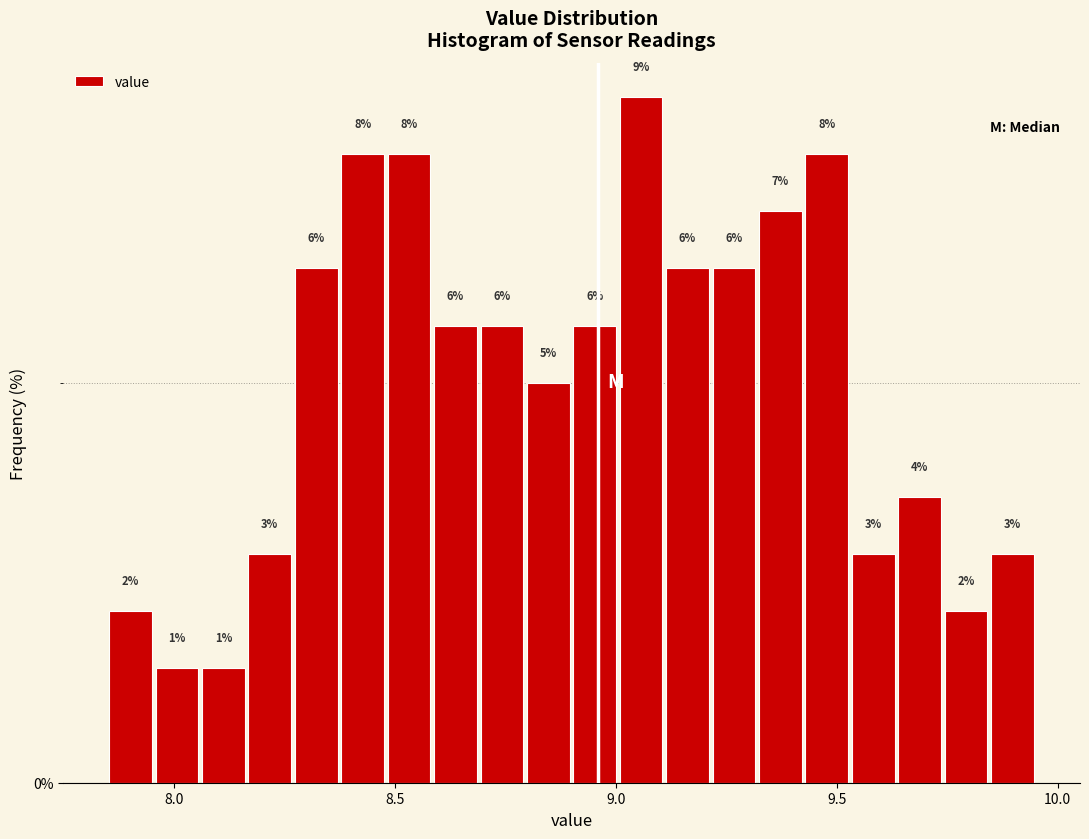

Around what value on the x-axis is the tallest bar? Give the approximate position of its centre, as read against the axis.

9.05